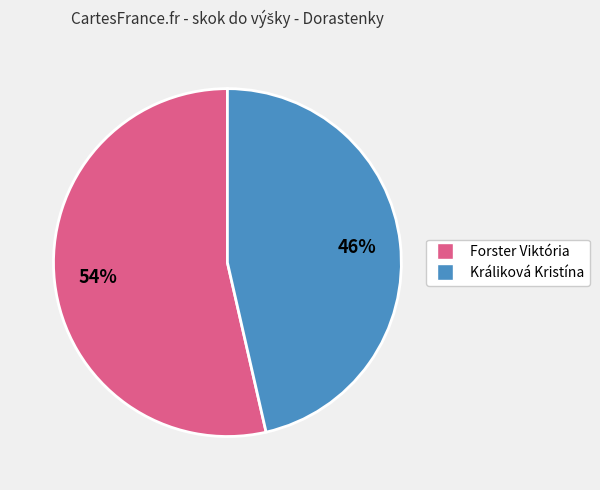

How many slices are in this pie chart?

2